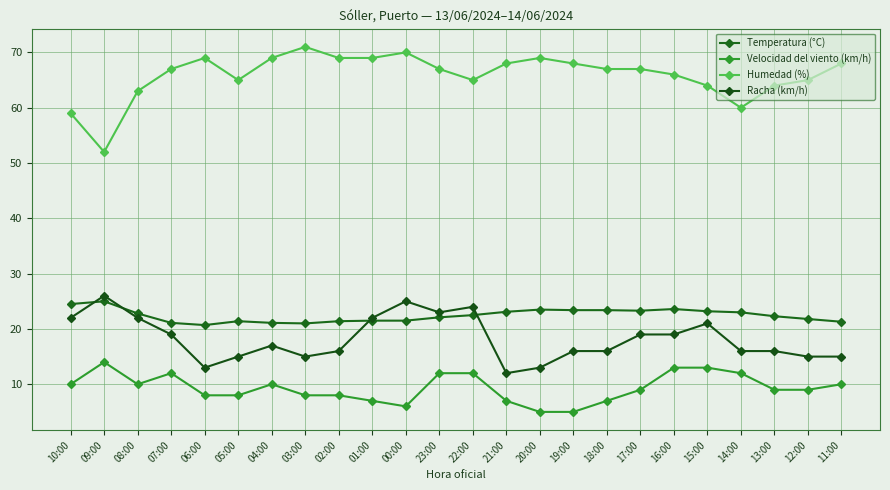

True or false: Racha (km/h) and Humedad (%) cross at least once.

False